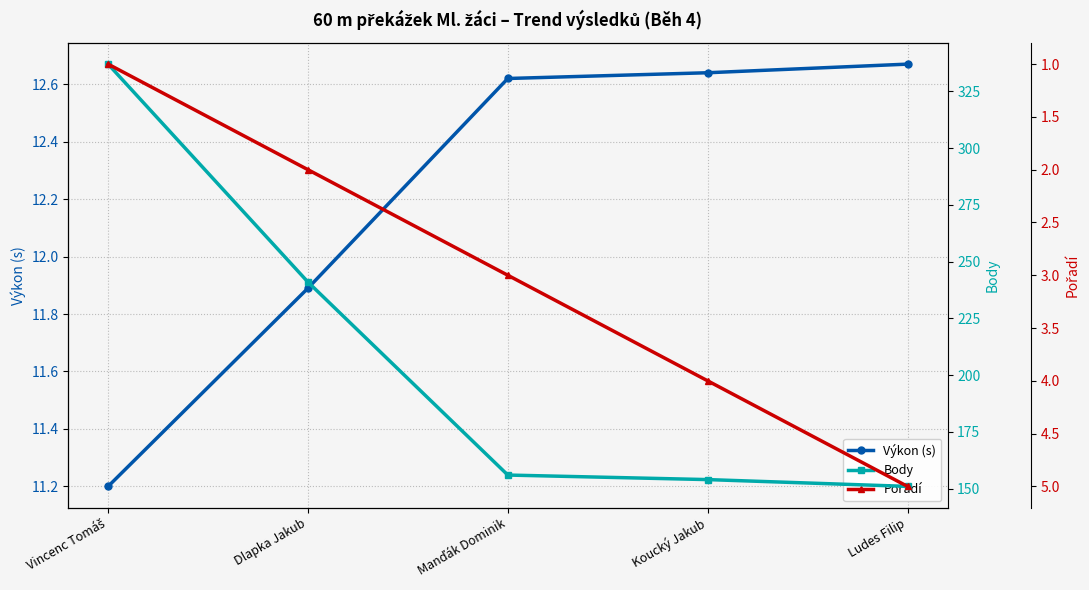

Is this an area chart (filled region under the line)?

No